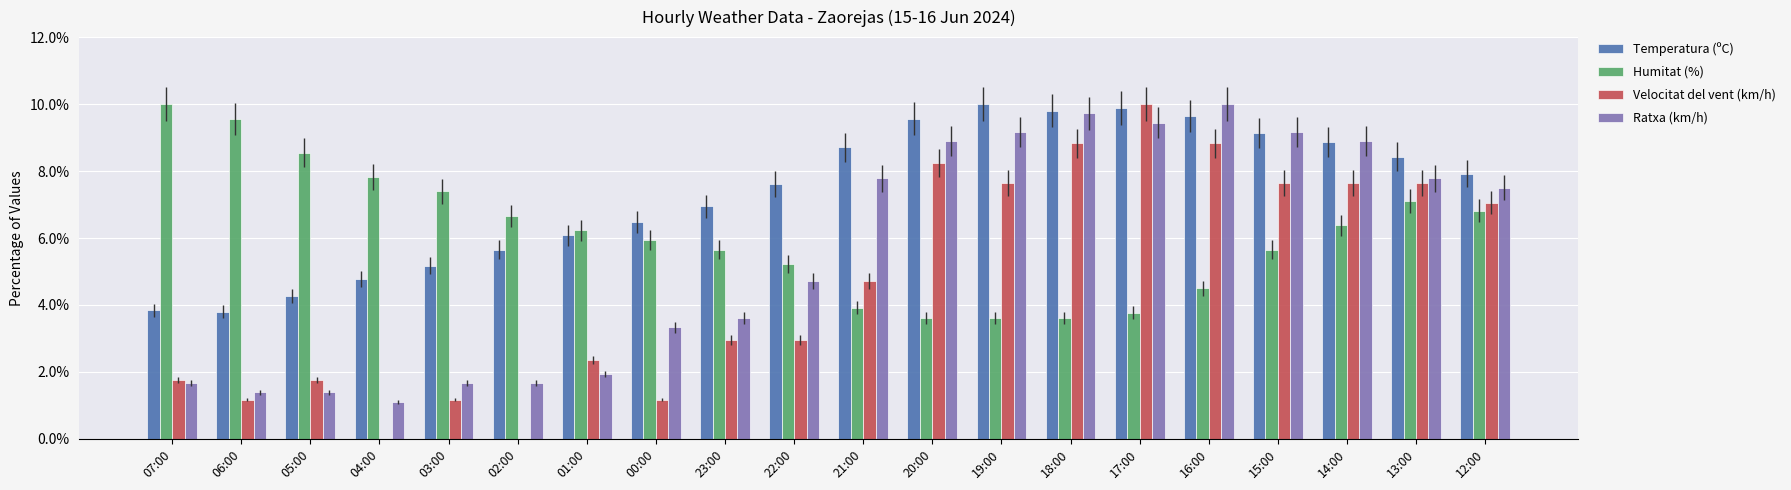

Reading right to left, transcribe all the data shown in this chart.

Temperatura (ºC): 12:00=7.9	13:00=8.4	14:00=8.9	15:00=9.1	16:00=9.6	17:00=9.9	18:00=9.8	19:00=10.0	20:00=9.6	21:00=8.7	22:00=7.6	23:00=6.9	00:00=6.5	01:00=6.1	02:00=5.6	03:00=5.2	04:00=4.8	05:00=4.3	06:00=3.8	07:00=3.8
Humitat (%): 12:00=6.8	13:00=7.1	14:00=6.4	15:00=5.7	16:00=4.5	17:00=3.8	18:00=3.6	19:00=3.6	20:00=3.6	21:00=3.9	22:00=5.2	23:00=5.7	00:00=5.9	01:00=6.2	02:00=6.7	03:00=7.4	04:00=7.8	05:00=8.6	06:00=9.6	07:00=10.0
Velocitat del vent (km/h): 12:00=7.1	13:00=7.6	14:00=7.6	15:00=7.6	16:00=8.8	17:00=10.0	18:00=8.8	19:00=7.6	20:00=8.2	21:00=4.7	22:00=2.9	23:00=2.9	00:00=1.2	01:00=2.4	02:00=0.0	03:00=1.2	04:00=0.0	05:00=1.8	06:00=1.2	07:00=1.8
Ratxa (km/h): 12:00=7.5	13:00=7.8	14:00=8.9	15:00=9.2	16:00=10.0	17:00=9.4	18:00=9.7	19:00=9.2	20:00=8.9	21:00=7.8	22:00=4.7	23:00=3.6	00:00=3.3	01:00=1.9	02:00=1.7	03:00=1.7	04:00=1.1	05:00=1.4	06:00=1.4	07:00=1.7